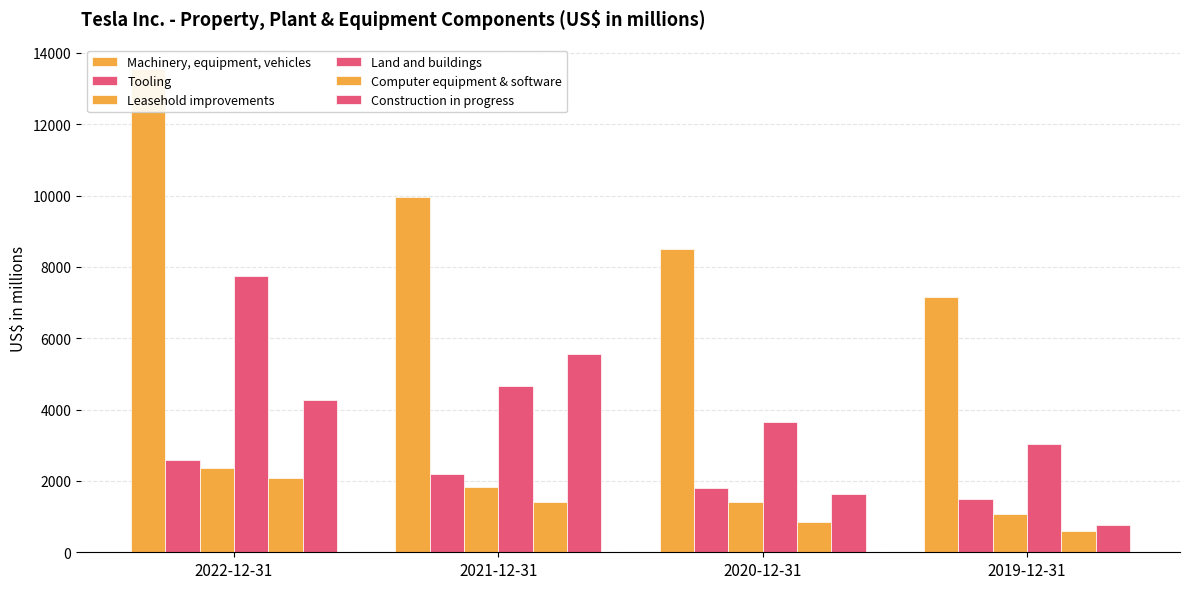

What is the highest value of the Tooling series?

2579